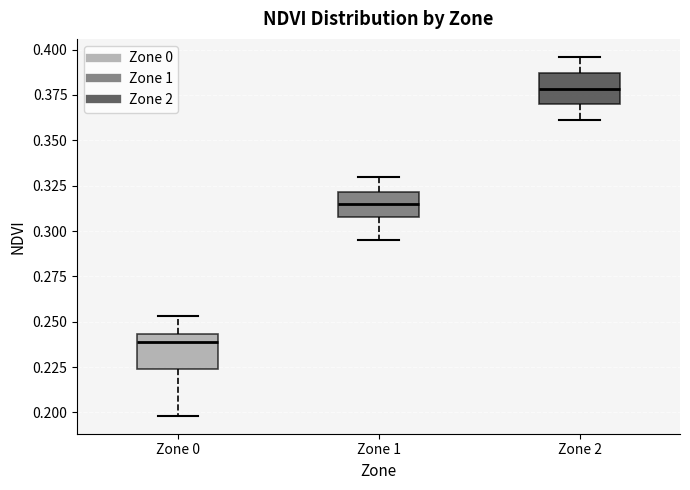

Where does the upper whisker of the box for Zone 2 end on the y-axis? The values are not printed on the chart, so give them approximately, as read against the axis.

0.395